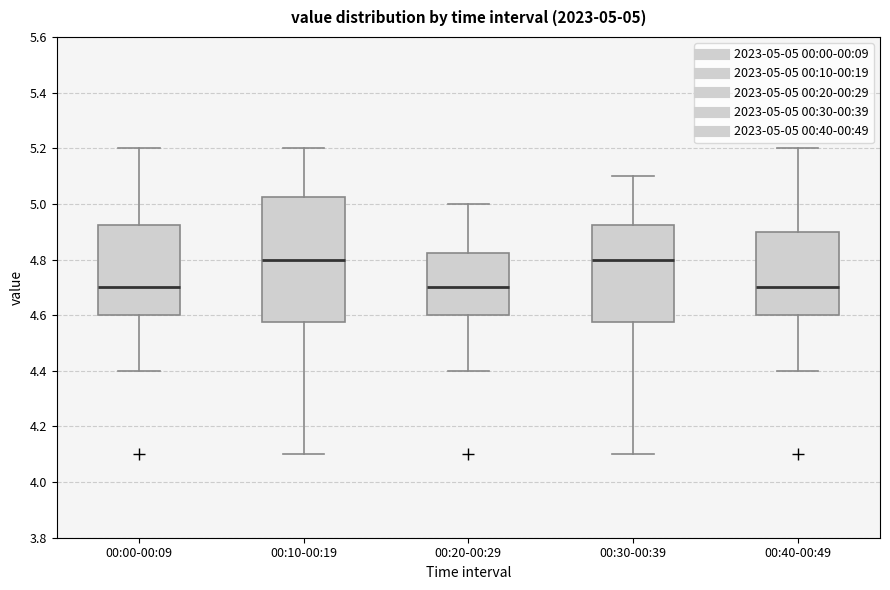

Comparing the boxes themselves (not the whiskers), which one is the tallest?

00:10-00:19